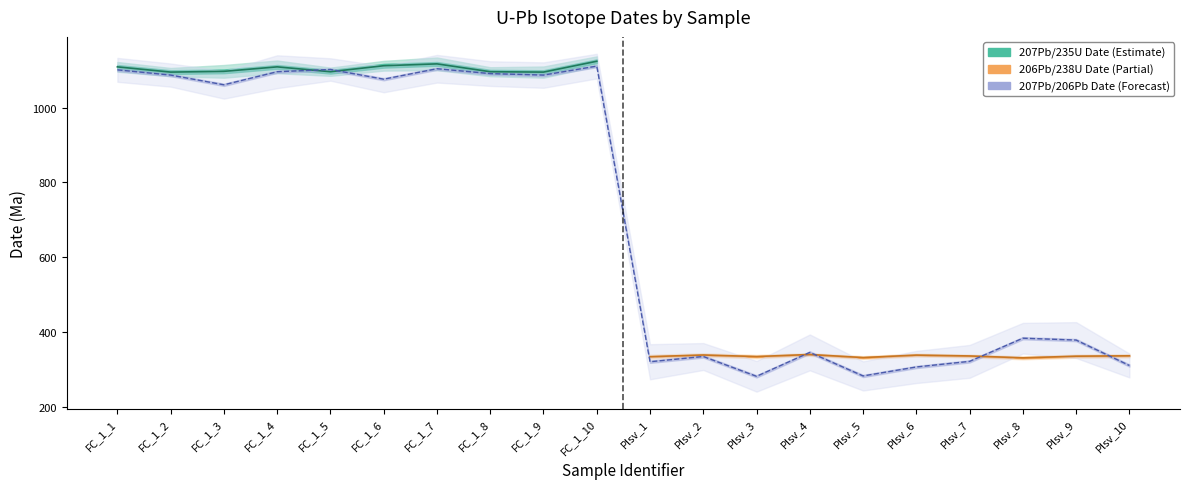

Between FC_1_8 and FC_1_3, which is larger?

FC_1_3